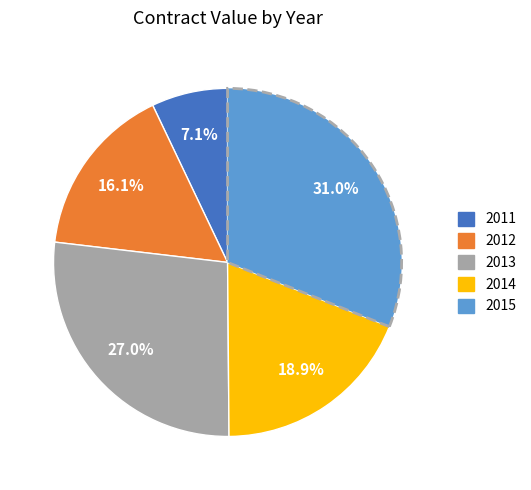

What is the total percentage of 2015 and 2011?

38.1%